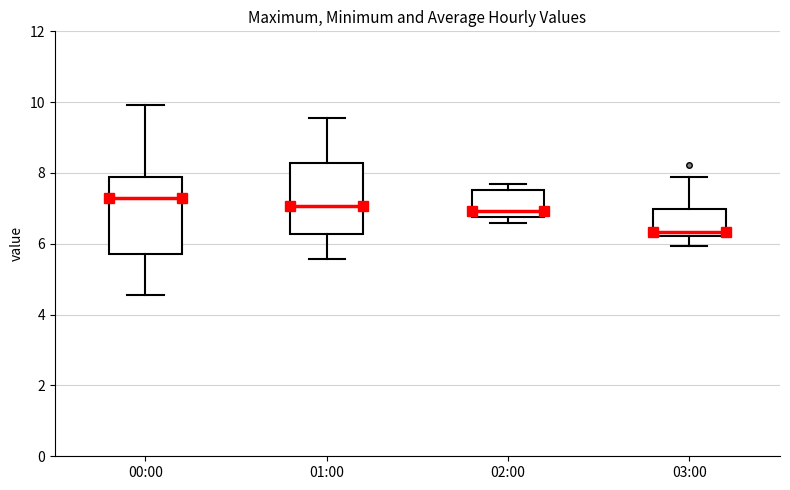

Where is the upper edge of the box for 03:00 on the y-axis? The values are not printed on the chart, so give them approximately, as read against the axis.

7.0